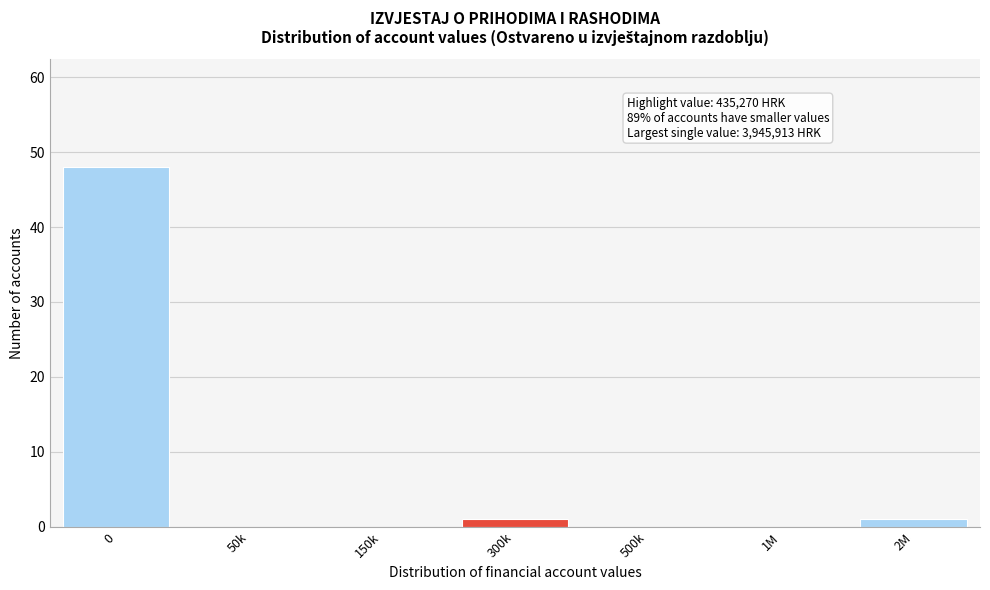

Reading left to right, list all the values displayed in this chart.

0=48	50k=0	150k=0	300k=1	500k=0	1M=0	2M=1